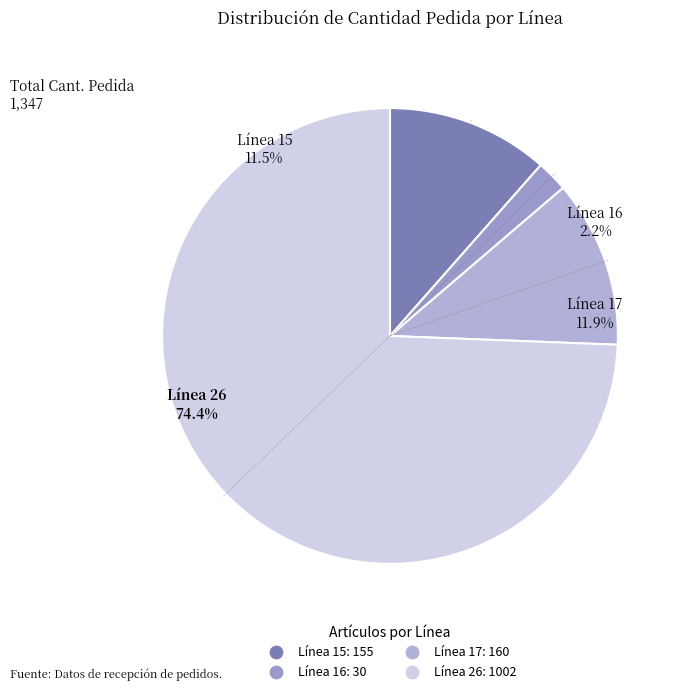

Count the number of slices in the pie.

4